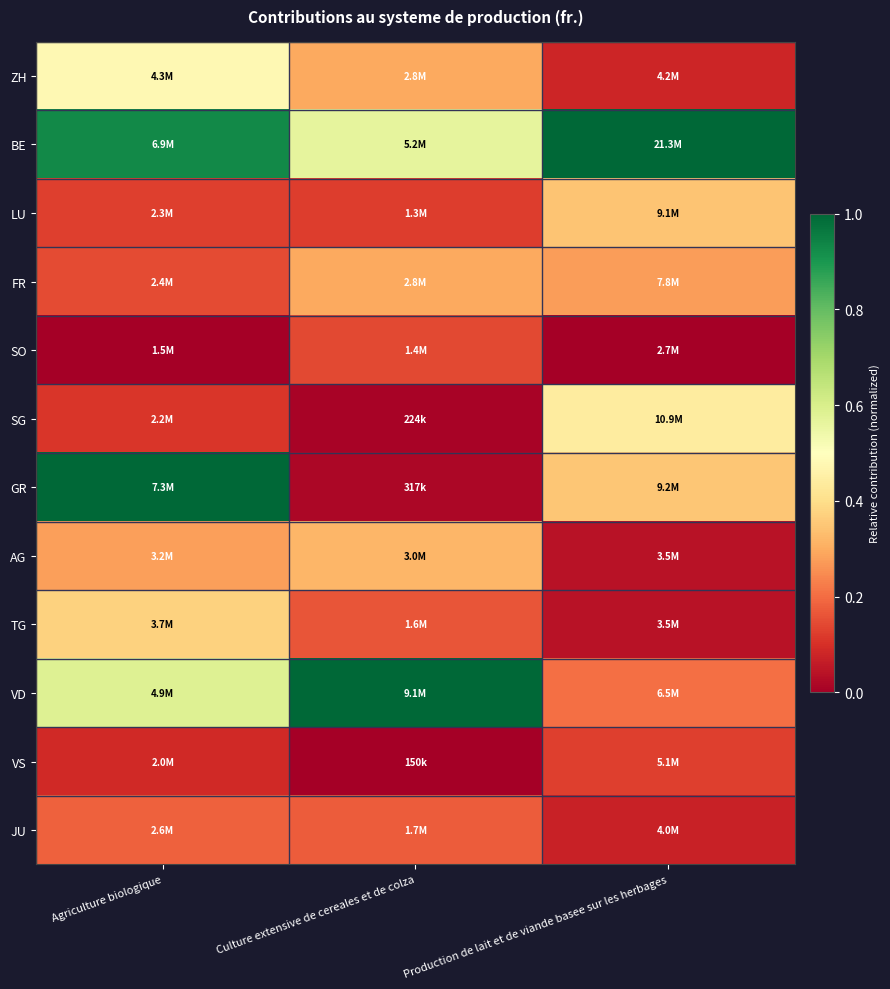

Which series has the largest total across all categories?

BE